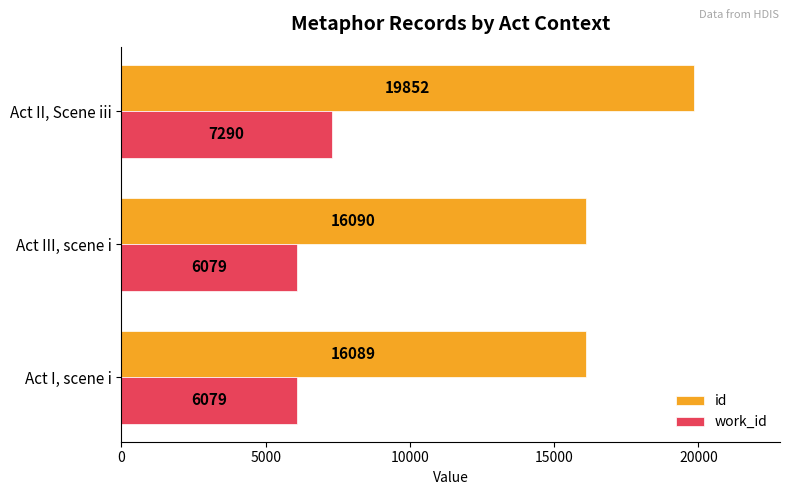

What is the smallest value displayed?

6079